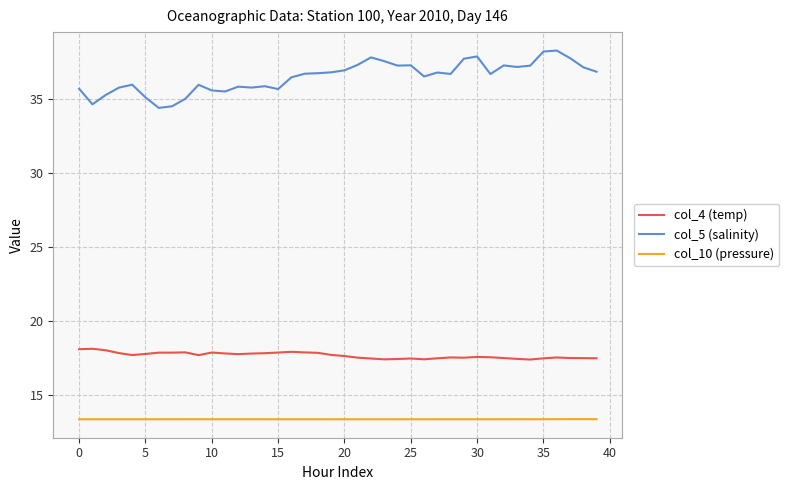

Which series has the largest total across all categories?

col_5 (salinity)